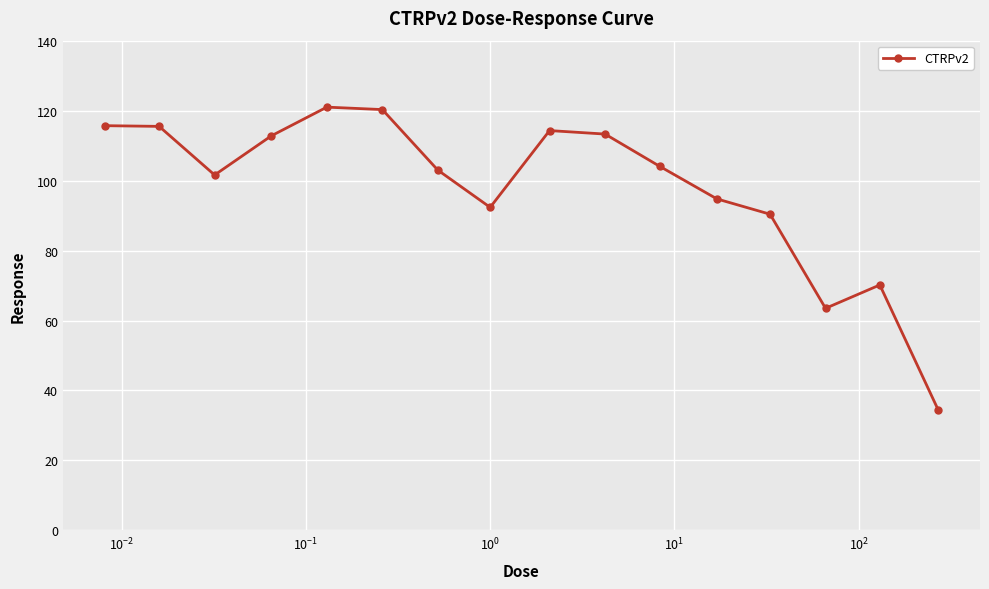

Is this an area chart (filled region under the line)?

No